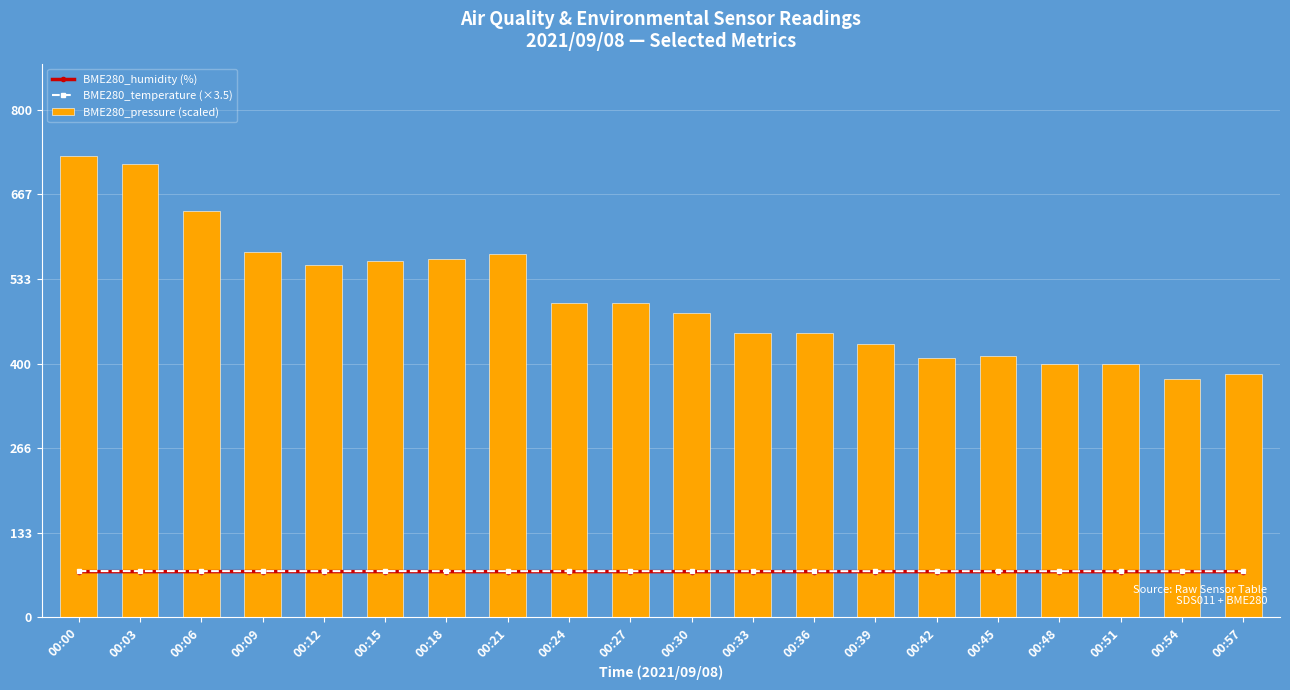

What are all the series names shown in the legend?

BME280_humidity (%), BME280_temperature (×3.5), BME280_pressure (scaled)